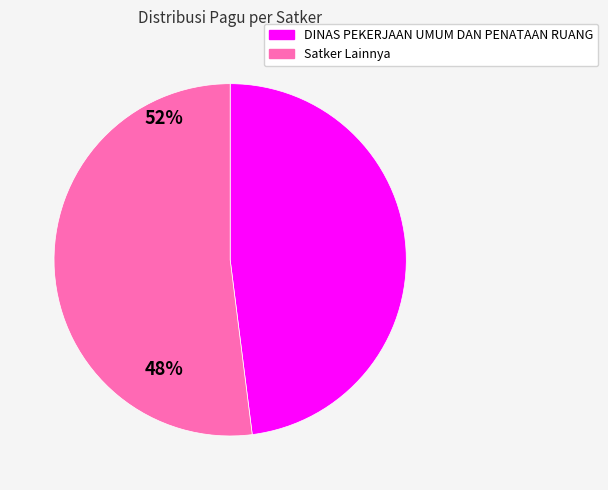

Is there any slice that represents more than half of the pie?

Yes